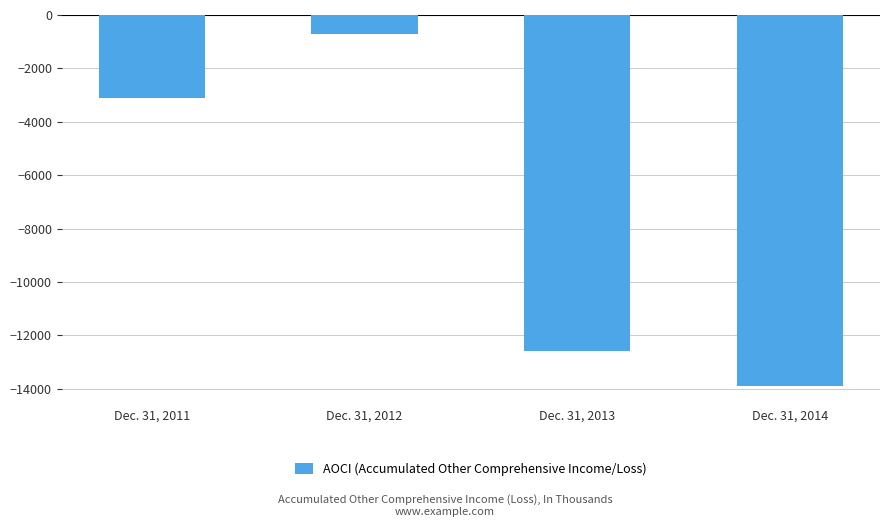

Which has a higher value, Dec. 31, 2011 or Dec. 31, 2013?

Dec. 31, 2011